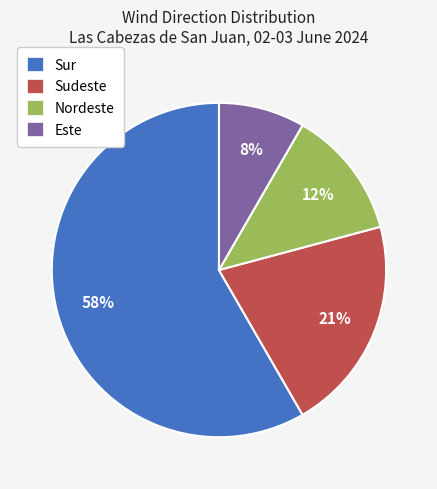

Which category accounts for the majority?

Sur